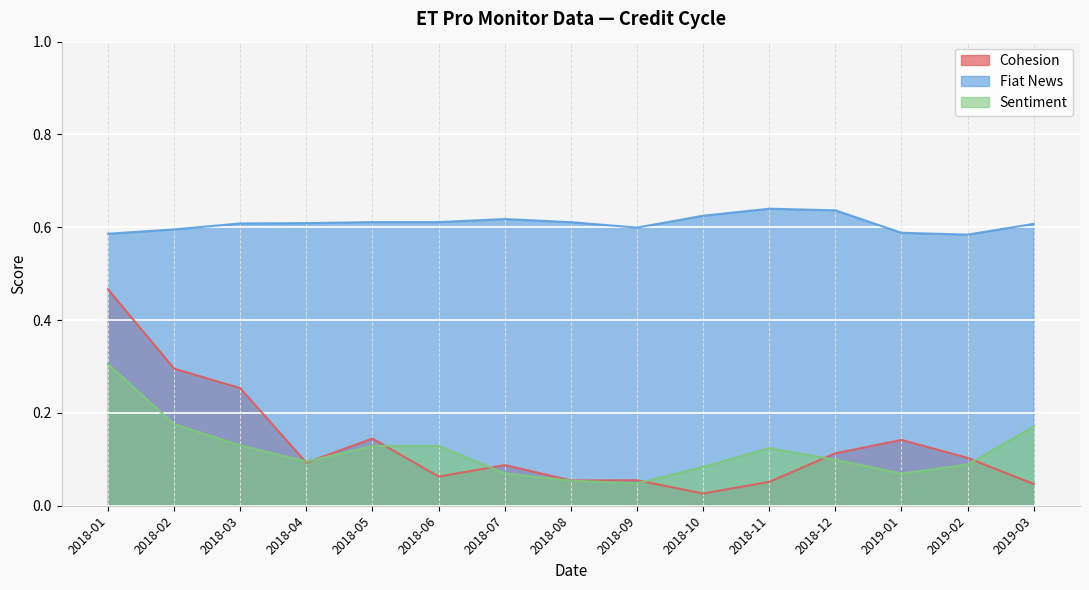

Which label corresponds to the smallest value in the chart?

2018-10